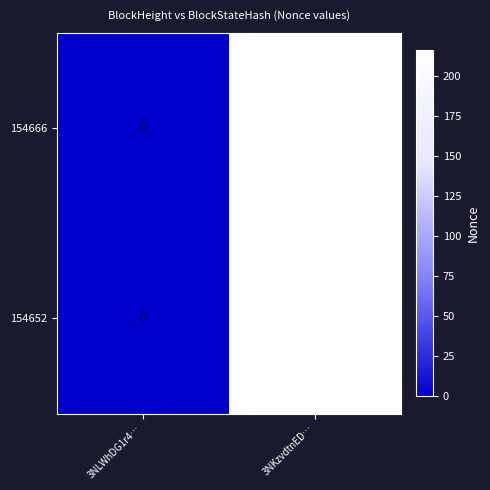

Reading right to left, transcribe all the data shown in this chart.

154666: 216	0
154652: 216	0